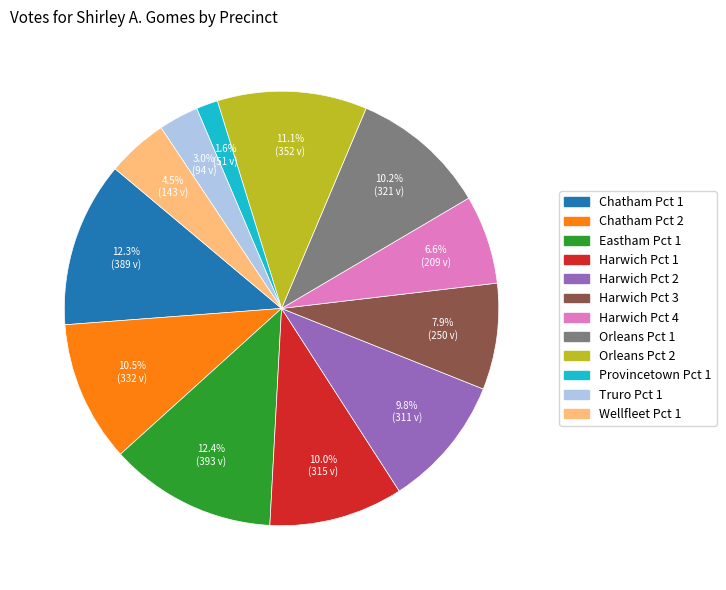

To the nearest percent, what is the difference between the largest and smallest slice percentages?

11%